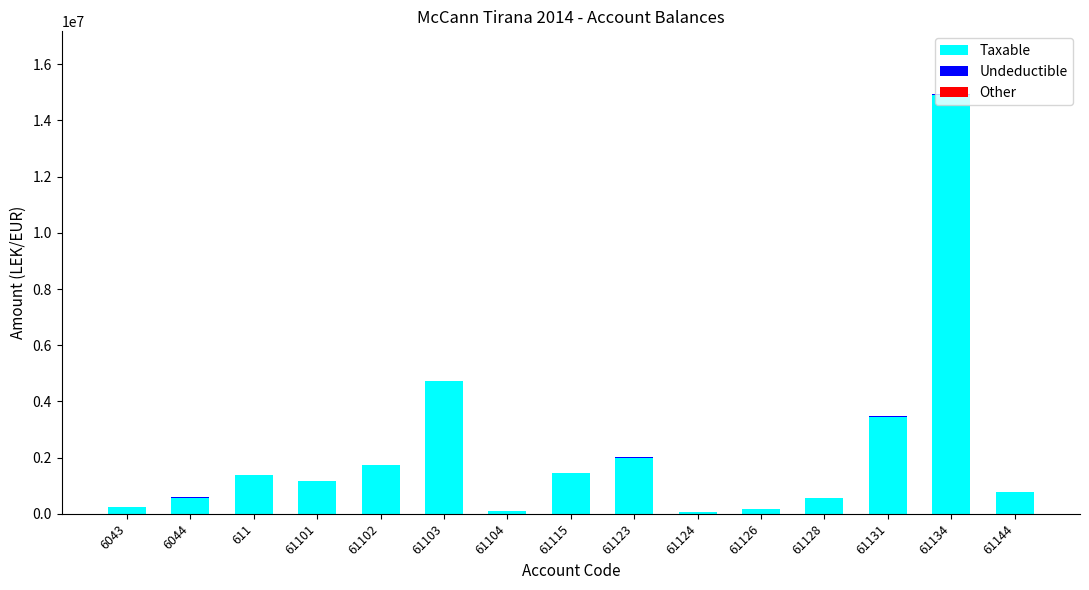

At which category is the sum across all series the highest?

61134